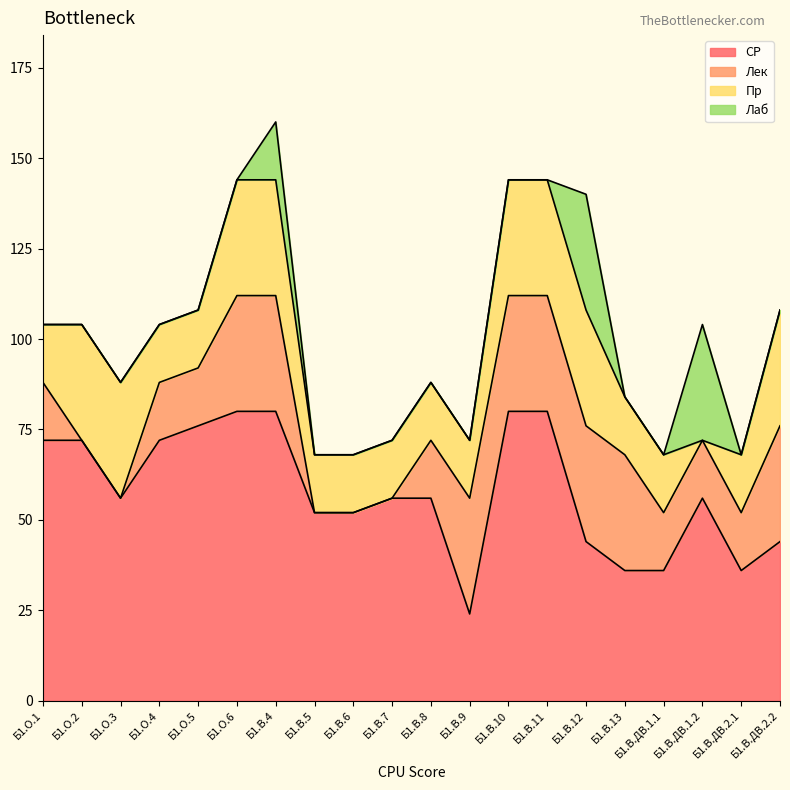

Reading left to right, transcribe all the data shown in this chart.

СР: 72	72	56	72	76	80	80	52	52	56	56	24	80	80	44	36	36	56	36	44
Лек: 16	0	0	16	16	32	32	0	0	0	16	32	32	32	32	32	16	16	16	32
Пр: 16	32	32	16	16	32	32	16	16	16	16	16	32	32	32	16	16	0	16	32
Лаб: 0	0	0	0	0	0	16	0	0	0	0	0	0	0	32	0	0	32	0	0